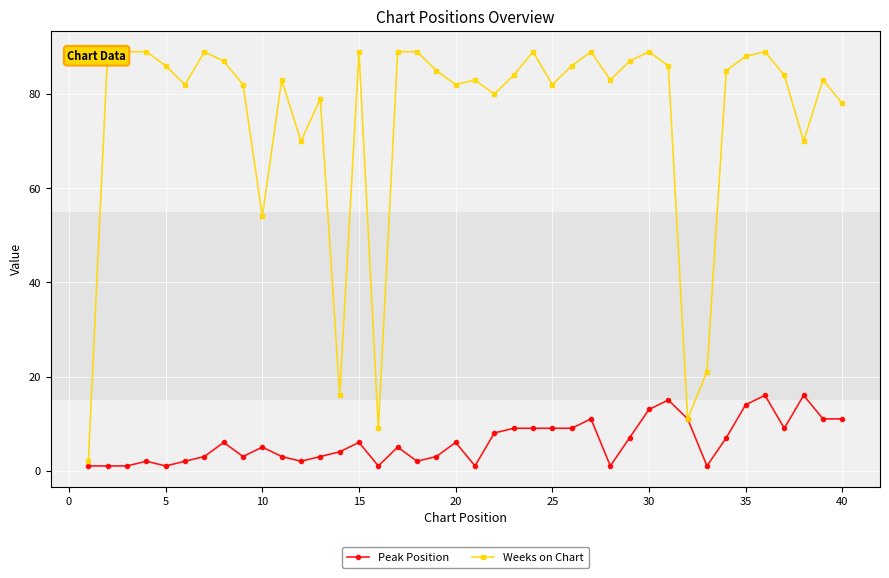

True or false: Weeks on Chart and Peak Position cross at least once.

False